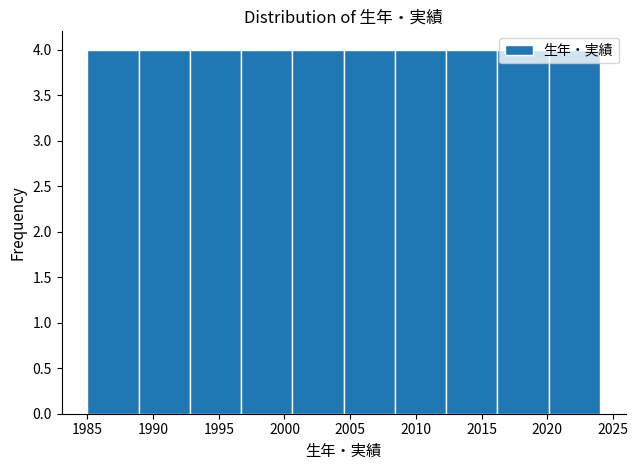

Reading left to right, transcribe this chart: for each bar, give the range it covers on the x-axis and its height. Neither the bar edges nor the heights are printed on the chart, so give them approximately, as read against the axes.

1985.0 to 1988.9: 4
1988.9 to 1992.8: 4
1992.8 to 1996.7: 4
1996.7 to 2000.6: 4
2000.6 to 2004.5: 4
2004.5 to 2008.4: 4
2008.4 to 2012.3: 4
2012.3 to 2016.2: 4
2016.2 to 2020.1: 4
2020.1 to 2024.0: 4